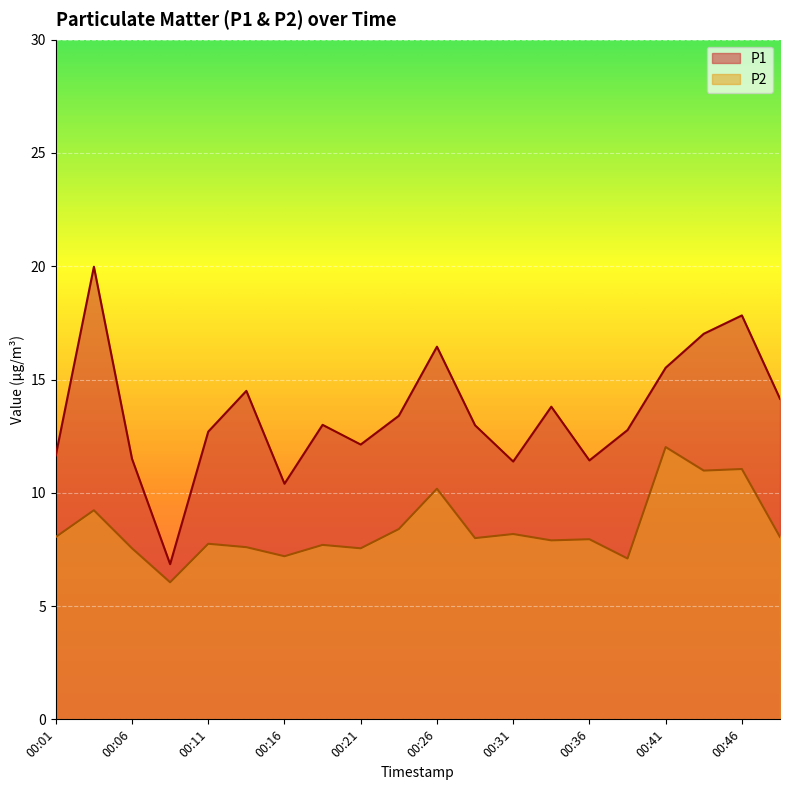

At which category is the sum across all series the highest?

00:04